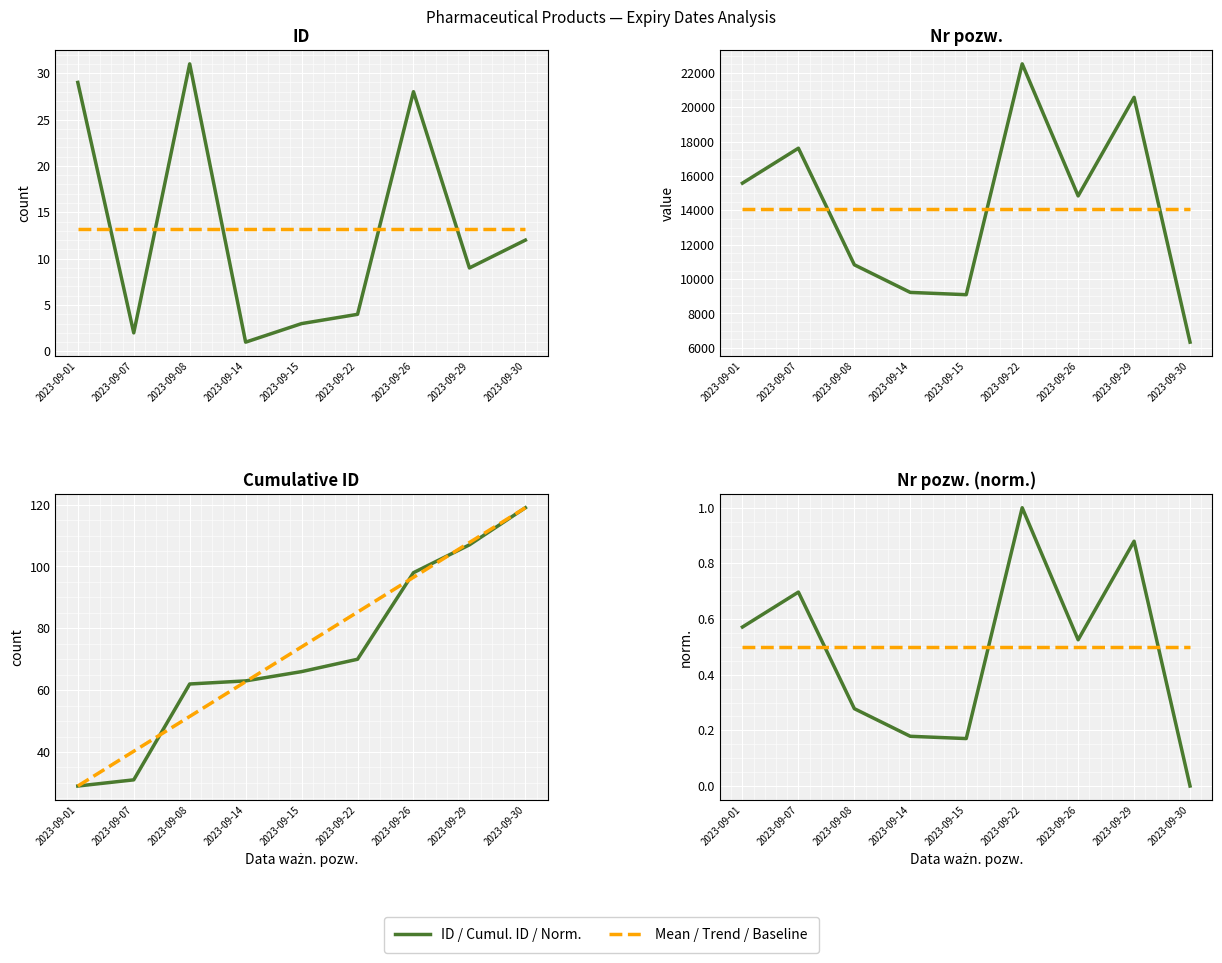

Which category has the lowest value in the ID series?

2023-09-14